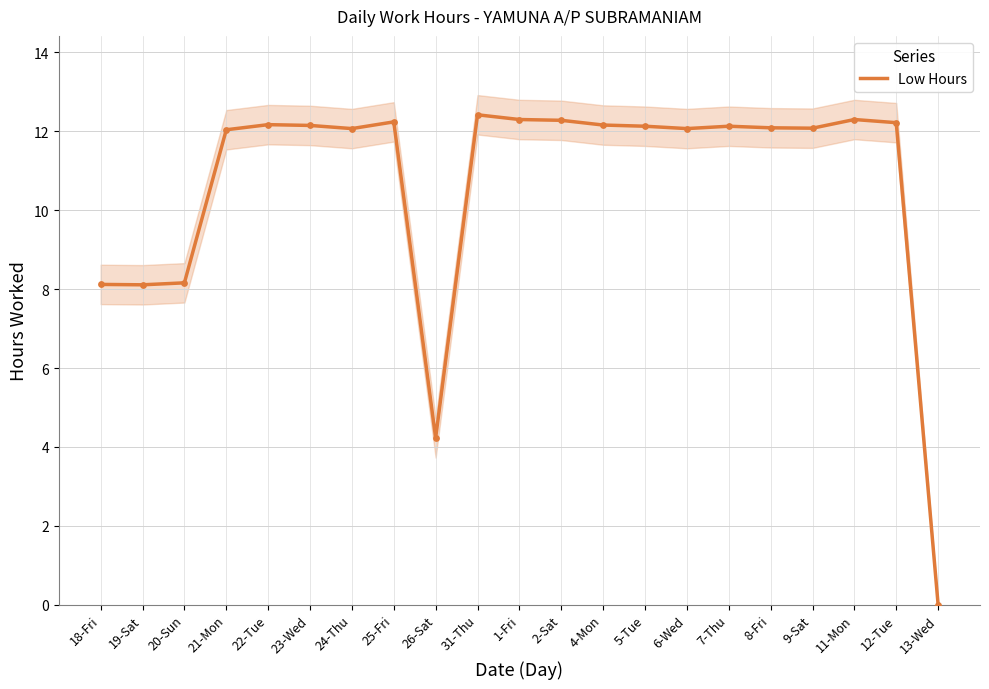

Between 20-Sun and 25-Fri, which is larger?

25-Fri